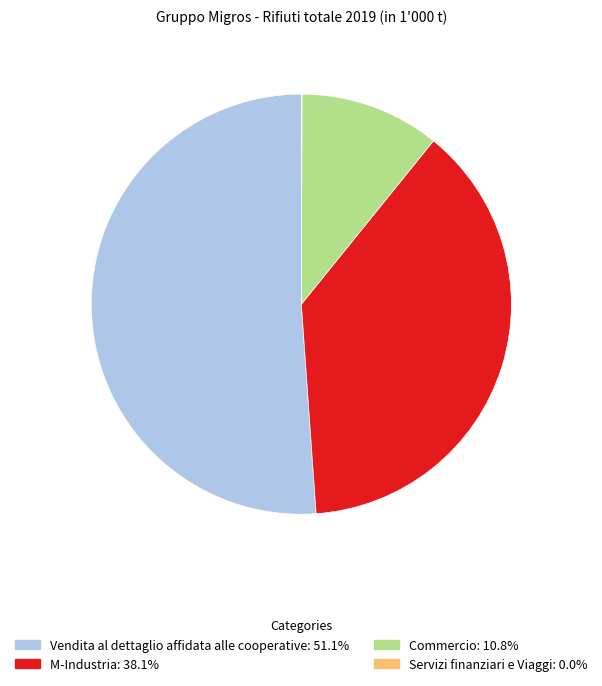

Which category accounts for the majority?

Vendita al dettaglio affidata alle cooperative